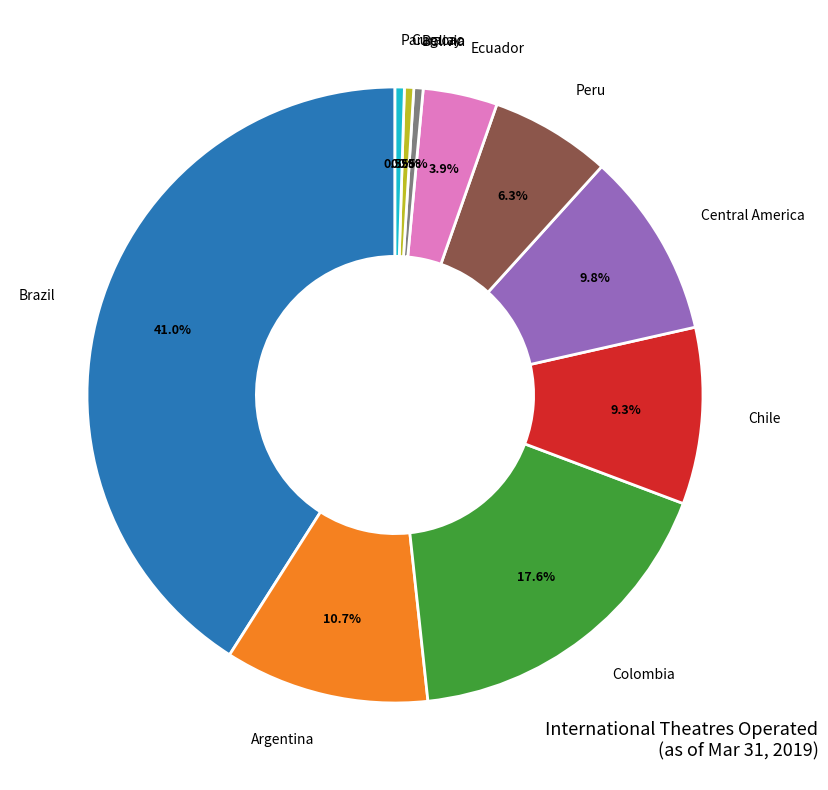

Is there a majority slice in this chart?

No